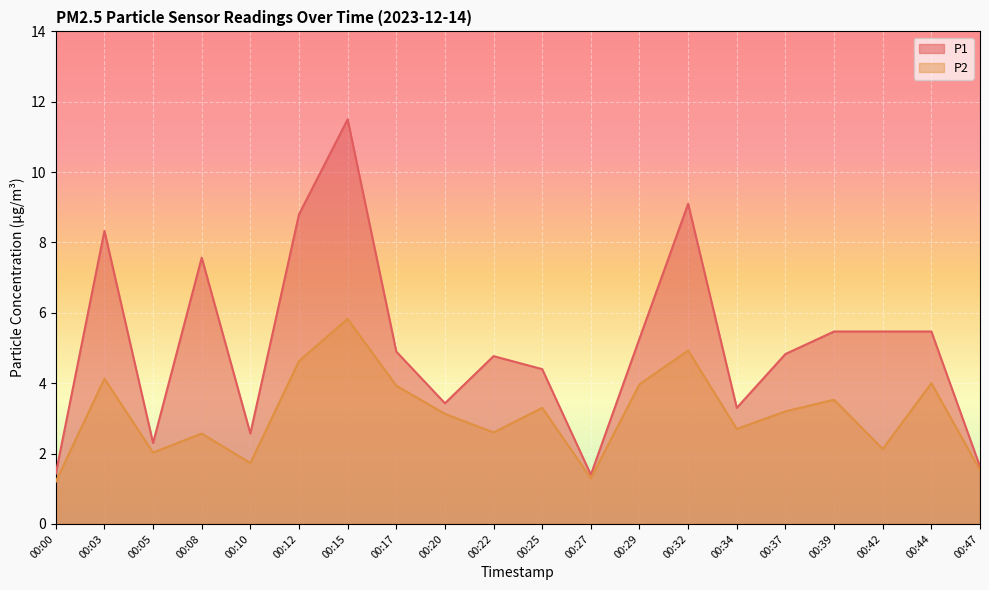

How many interior local valleys does the P2 series have?

6